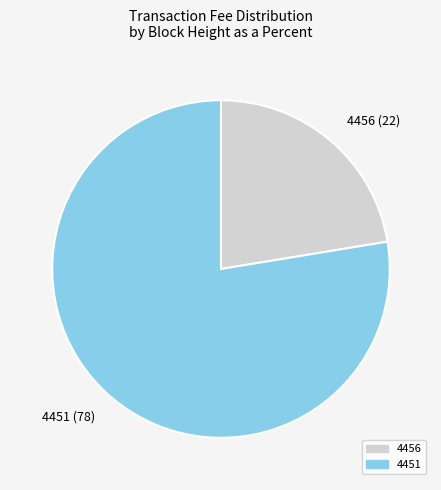

How many slices are in this pie chart?

2